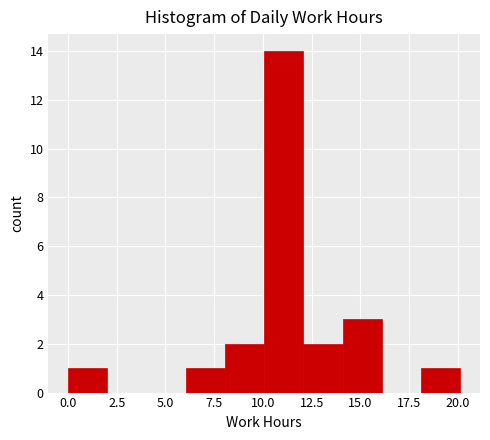

How tall is the bar that spans 14 to 16 on the x-axis? Neither the bar edges nor the heights are printed on the chart, so give them approximately, as read against the axes.

3